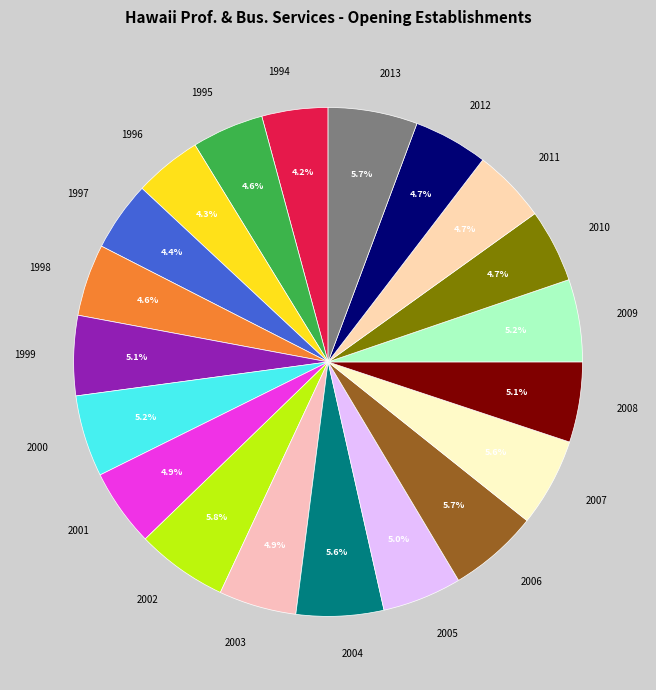

To the nearest percent, what is the combined percentage of 2011 and 2010?

9%